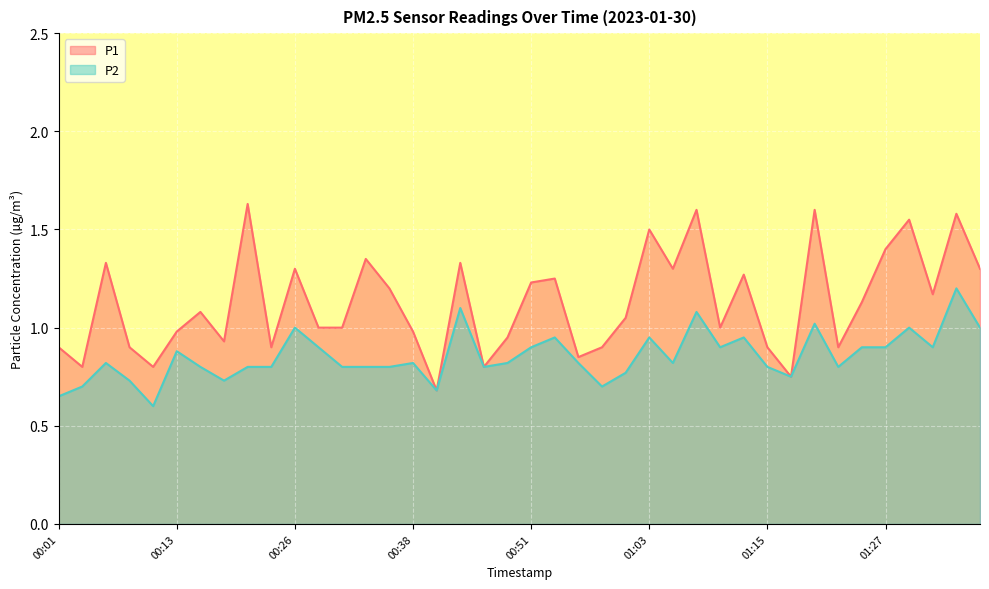

At which category is the sum across all series the highest?

01:35